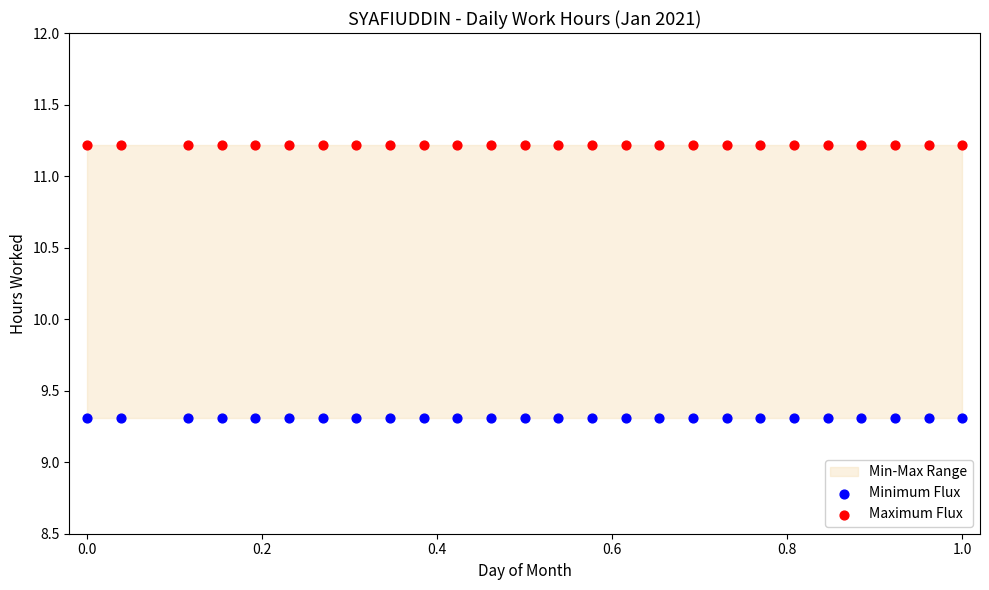

Which series reaches the minimum Y coordinate?

Minimum Flux